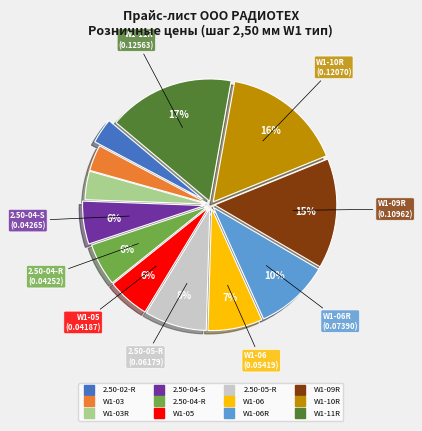

To the nearest percent, what is the average slice percentage?

8%